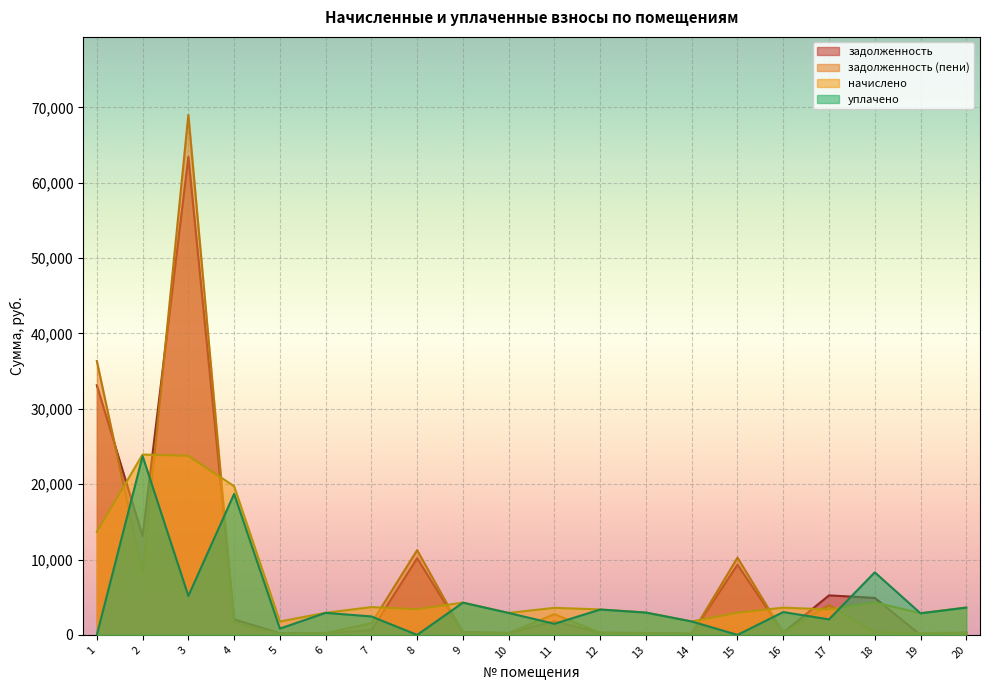

Which series has the largest range (max minus min)?

задолженность (пени)